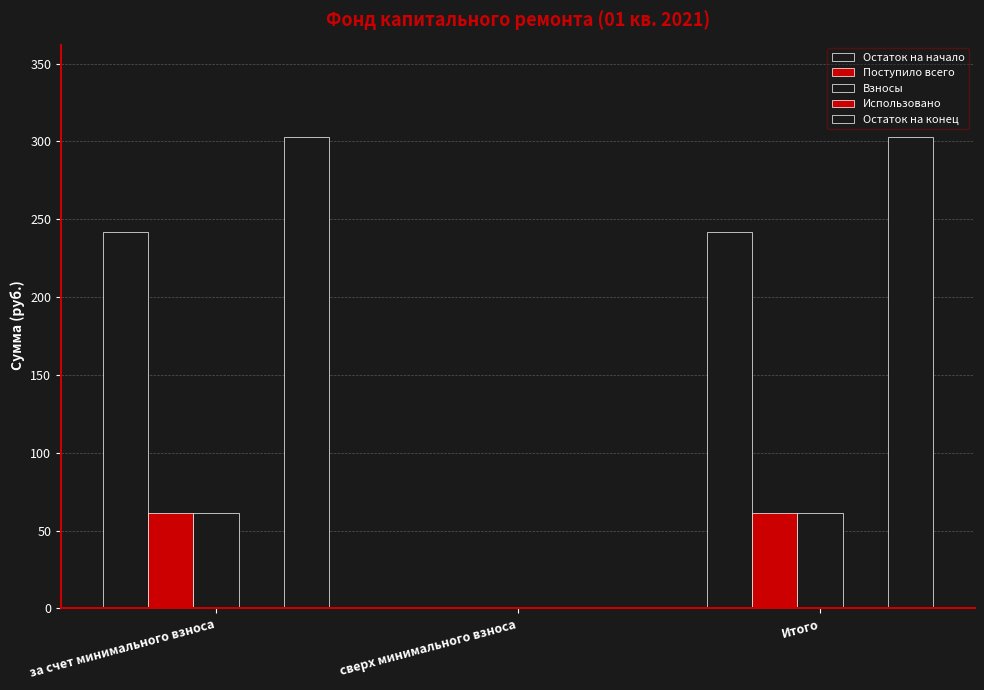

At which label does Поступило всего first exceed 61?

за счет минимального взноса